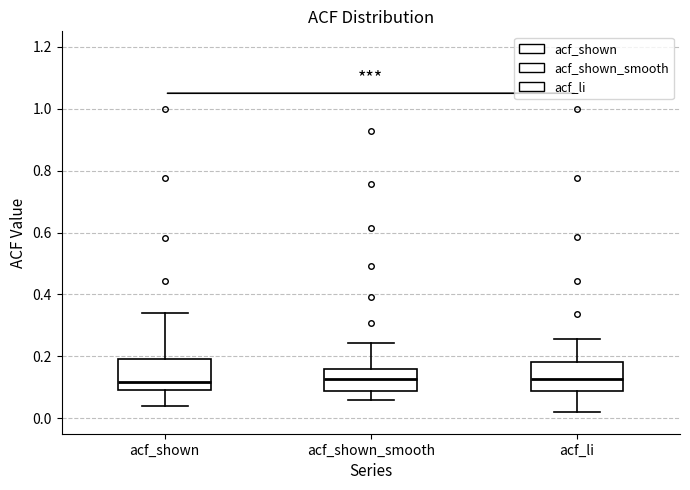

Where is the upper edge of the box for acf_shown on the y-axis? The values are not printed on the chart, so give them approximately, as read against the axis.

0.20